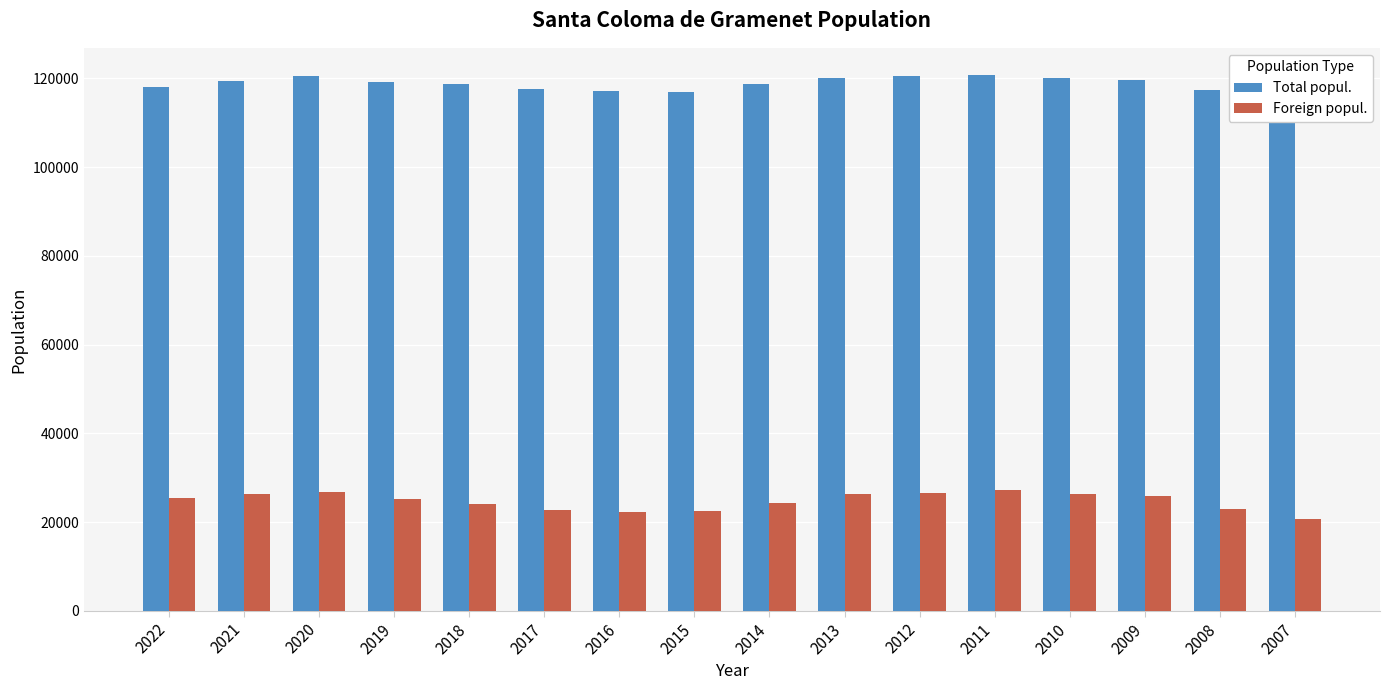

Are the bars horizontal?

No